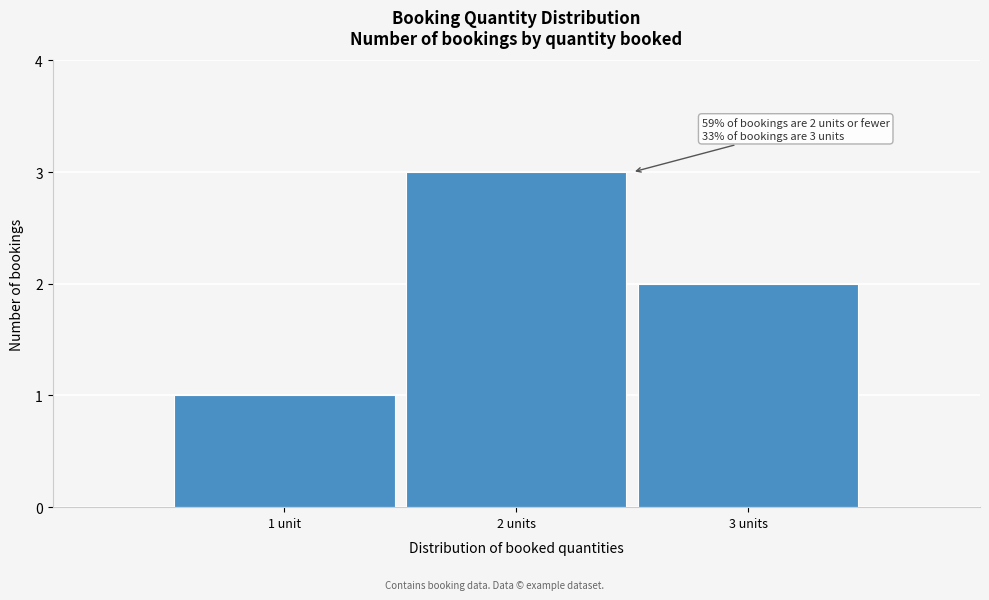

Reading left to right, what are all the values shown in this chart?

1 unit=1	2 units=3	3 units=2